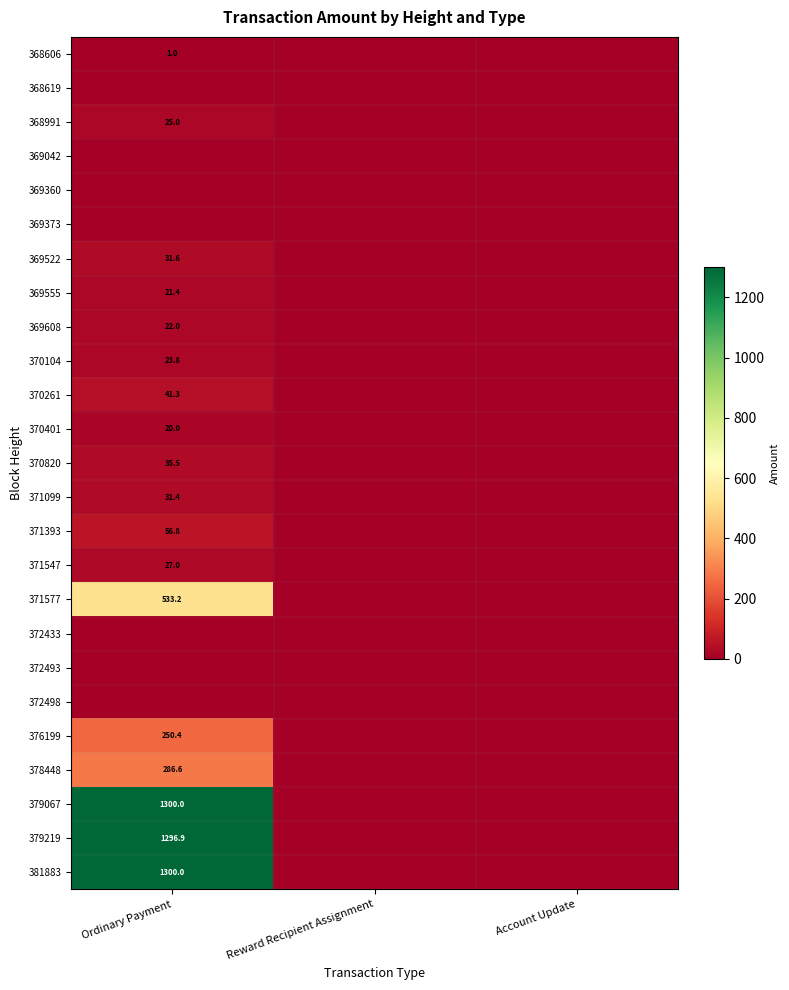

At which category is the sum across all series the highest?

Ordinary Payment